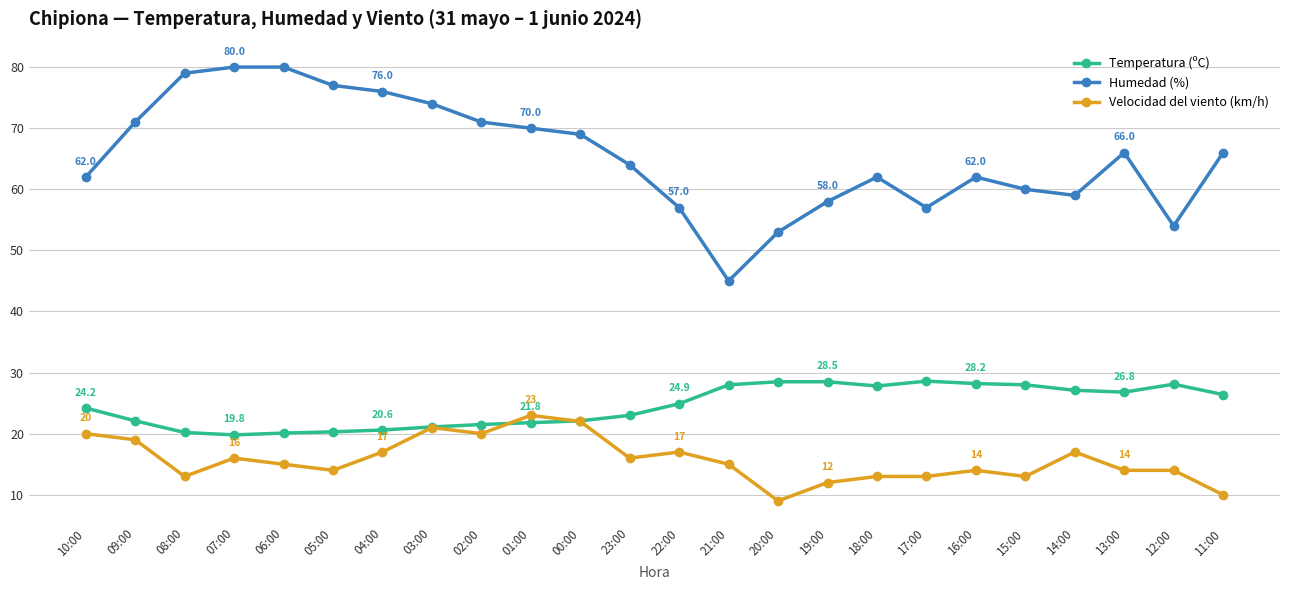

The Velocidad del viento (km/h) series shows 13.0 at 17:00. True or false?

True